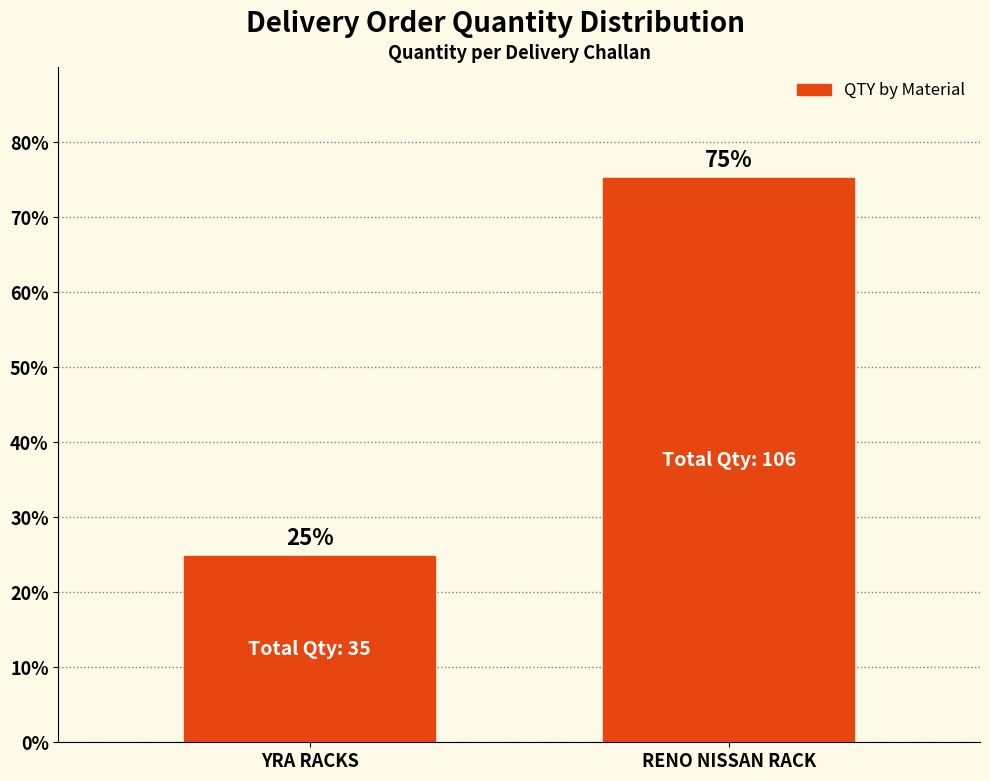

What is the label of the 2nd bar from the left?

RENO NISSAN RACK